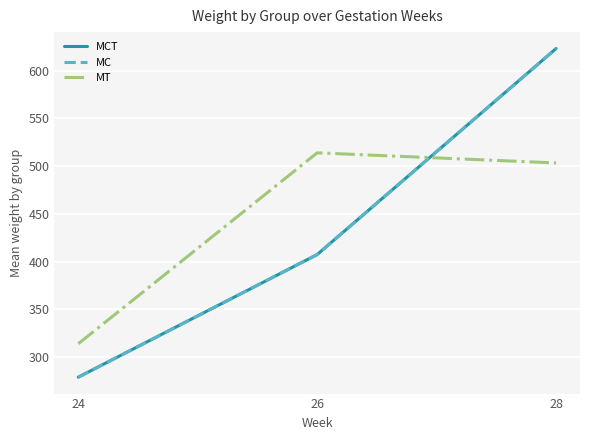

Is the value of MC at 26 greater than the value of MT at 24?

Yes